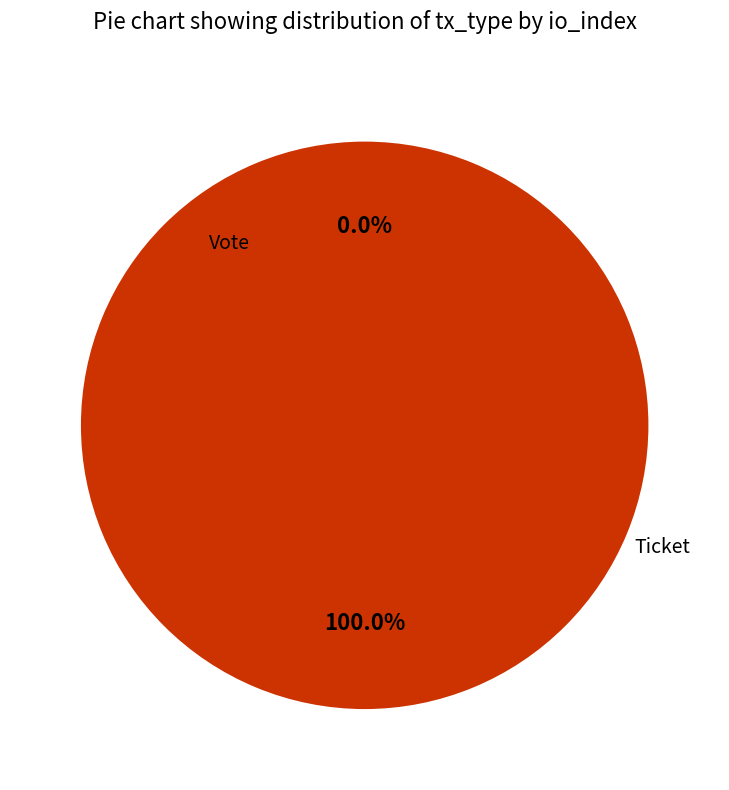

Rank the categories by value from highest to lowest.

Vote, Ticket